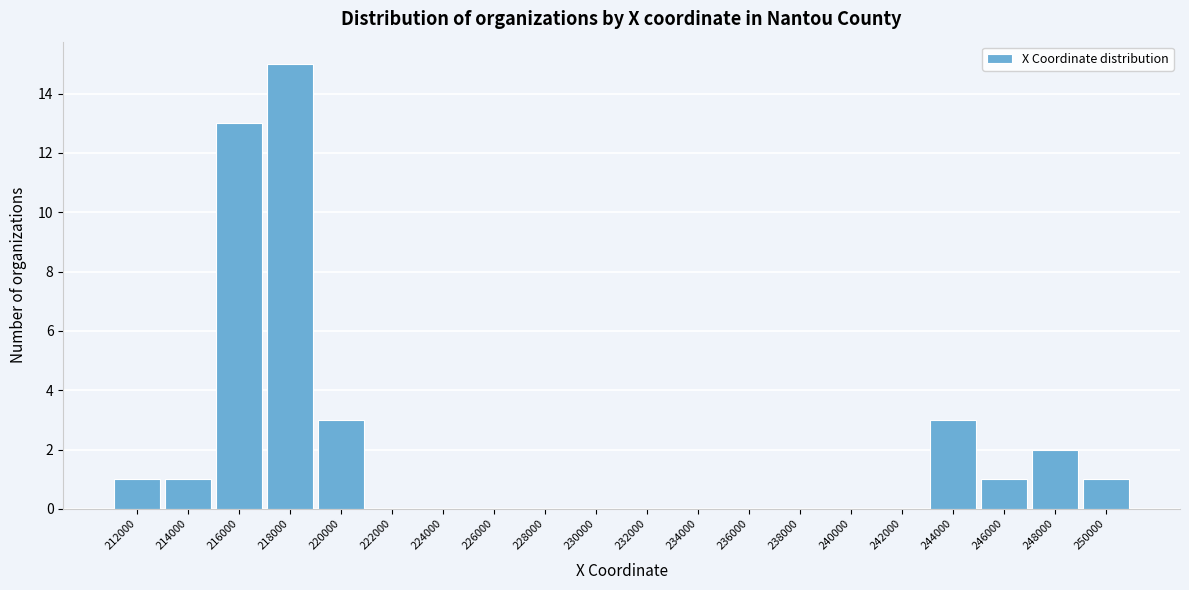

Reading left to right, what are all the values shown in this chart?

212000=1	214000=1	216000=13	218000=15	220000=3	222000=0	224000=0	226000=0	228000=0	230000=0	232000=0	234000=0	236000=0	238000=0	240000=0	242000=0	244000=3	246000=1	248000=2	250000=1